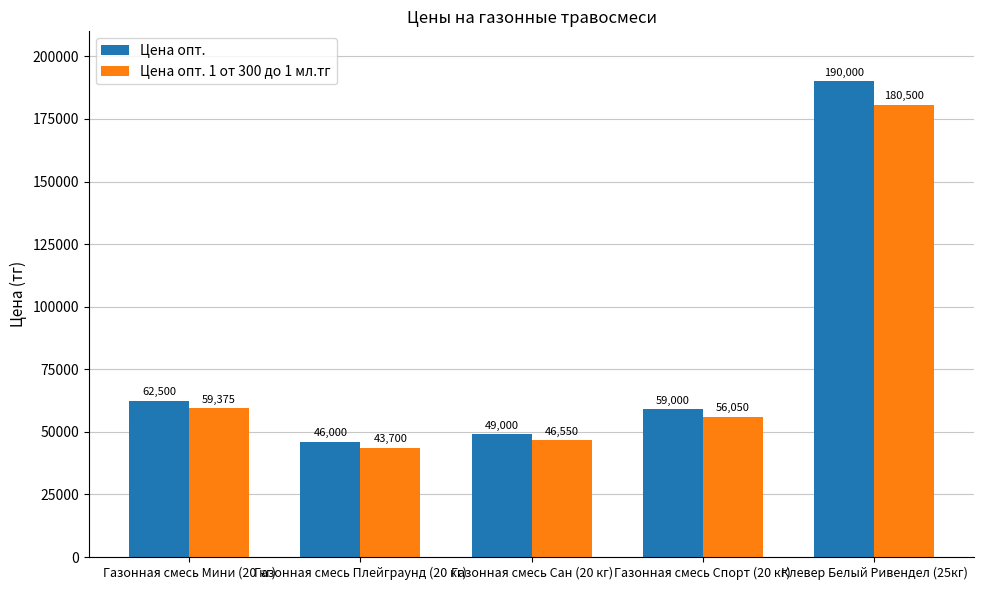

Is it true that Цена опт. 1 от 300 до 1 мл.тг equals 90429 at Газонная смесь Спорт (20 кг)?

False